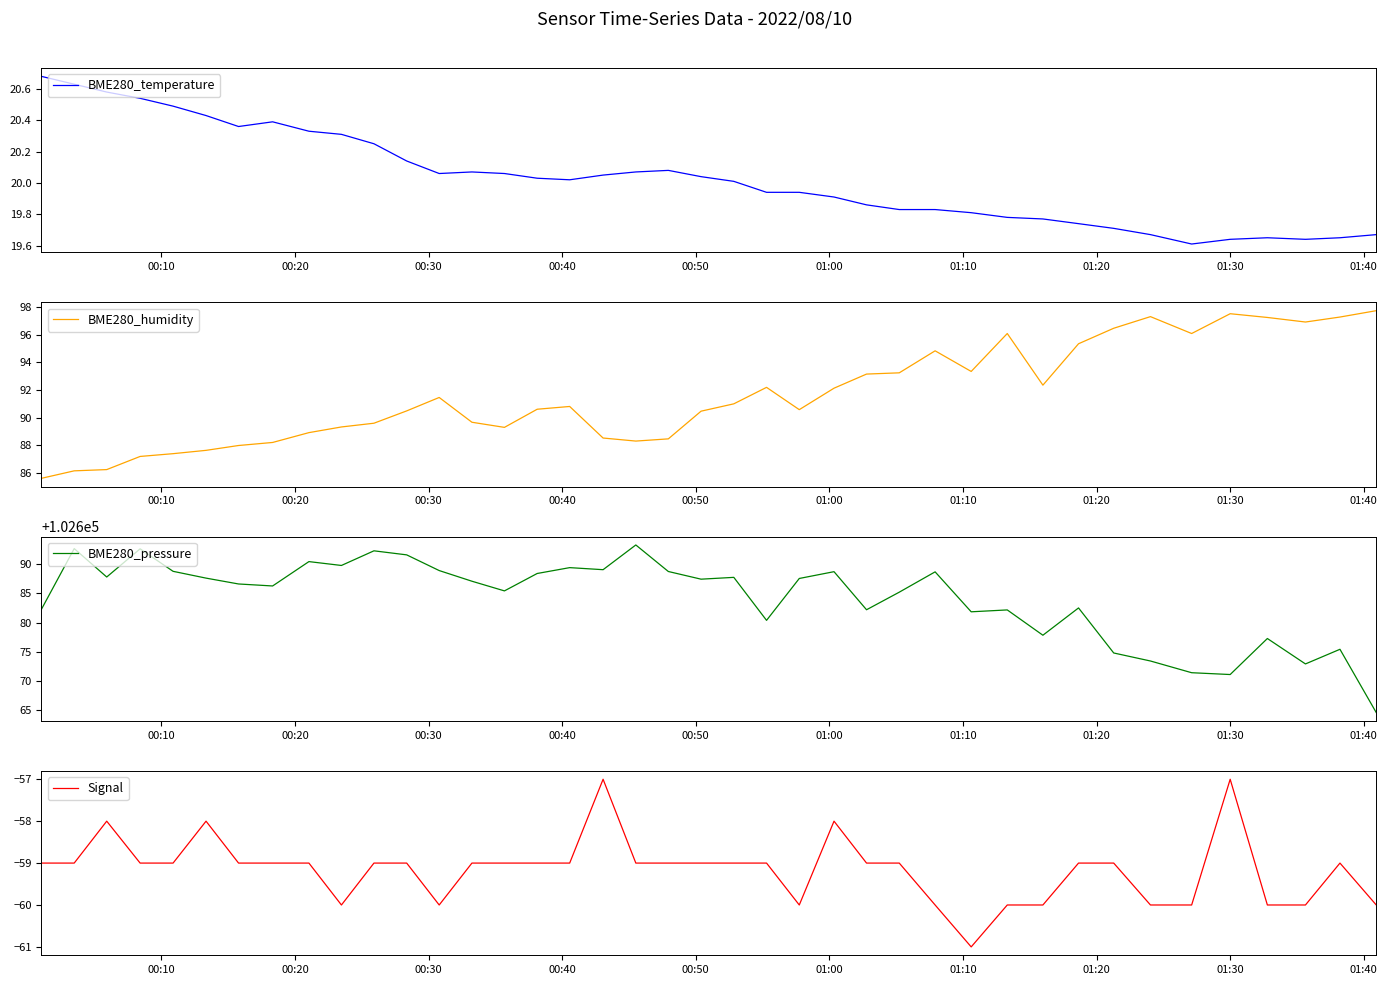

What is the highest value of the BME280_pressure series?

102693.2